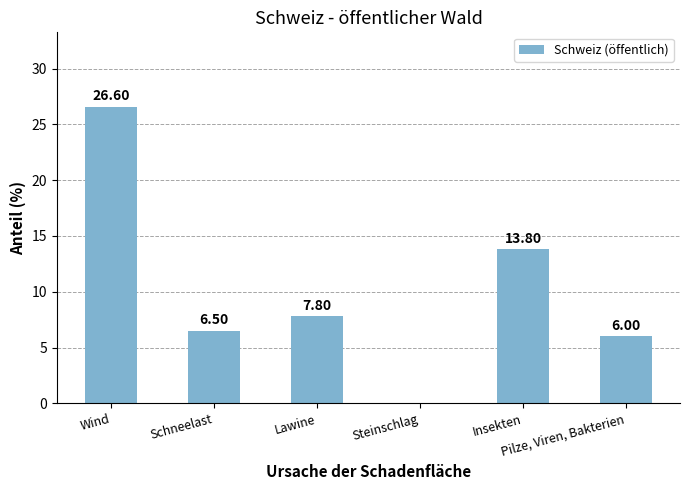

How many data points are above 7?

3